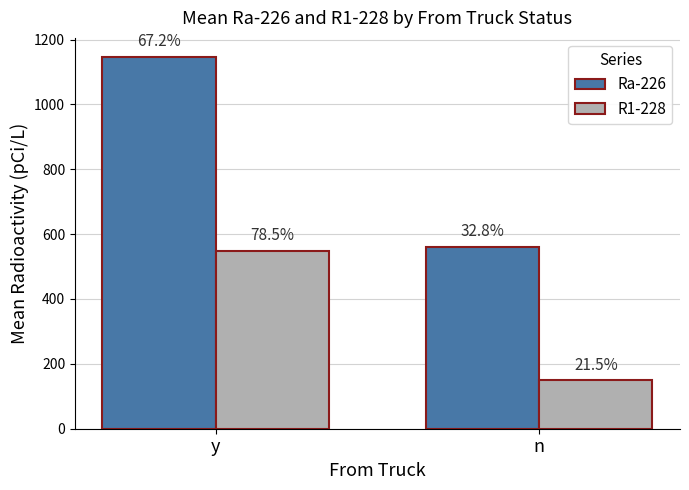

Reading left to right, transcribe all the data shown in this chart.

Ra-226: y=1147.6	n=560.7
R1-228: y=549.0	n=150.0